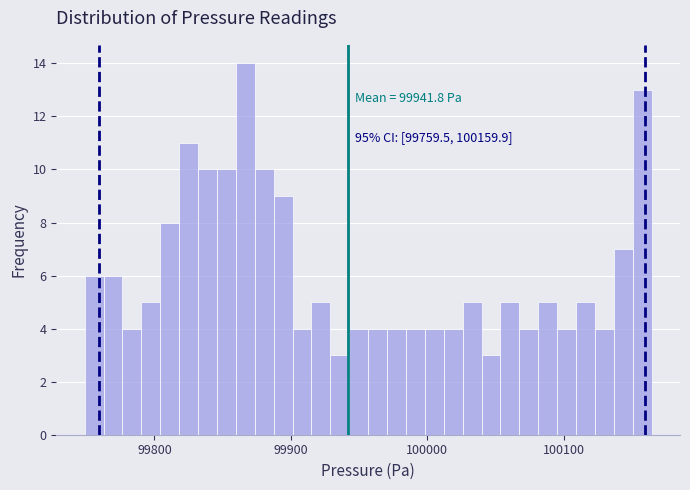

Around what value on the x-axis is the tallest bar? Give the approximate position of its centre, as read against the axis.

99870